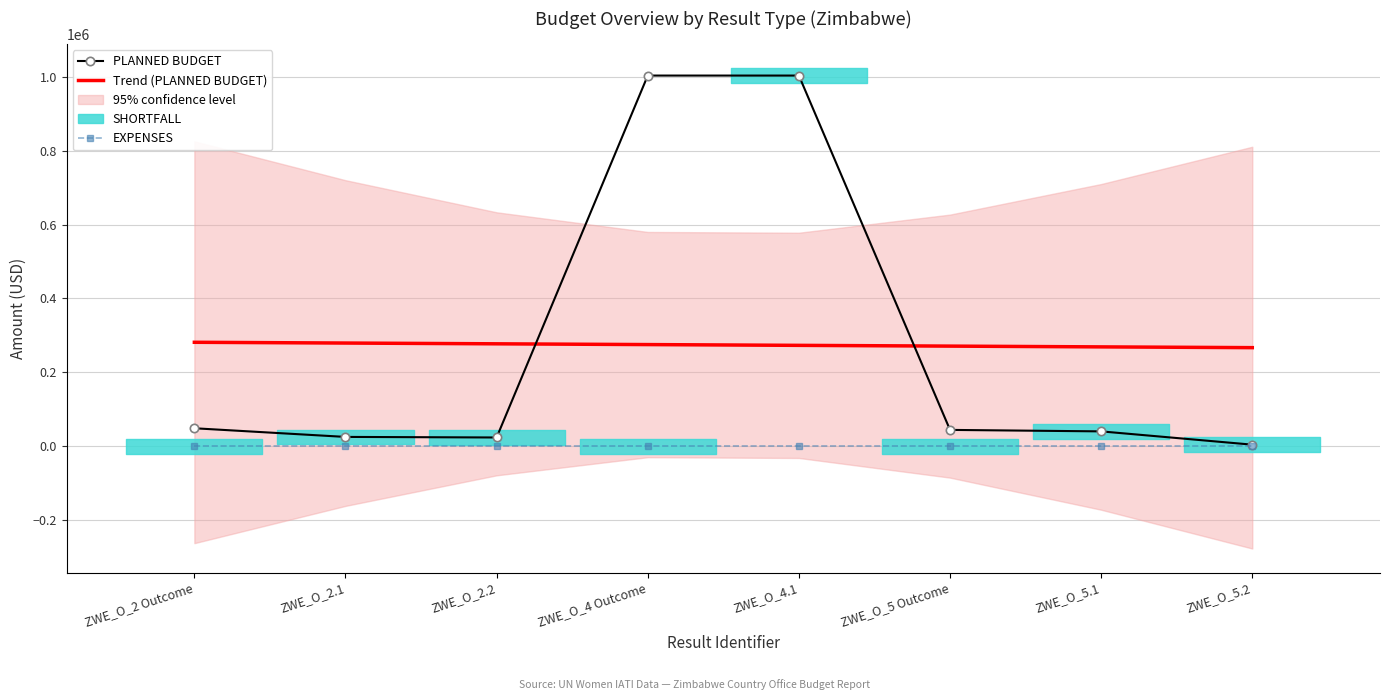

At which label is PLANNED BUDGET closest to 503885?

ZWE_O_2 Outcome